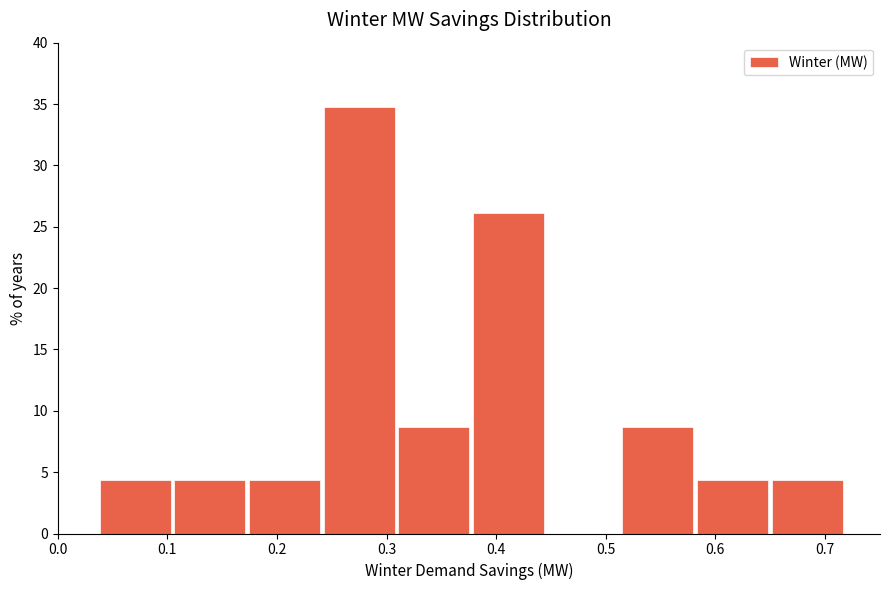

Which range on the x-axis has the tallest bar?

0.24 to 0.31